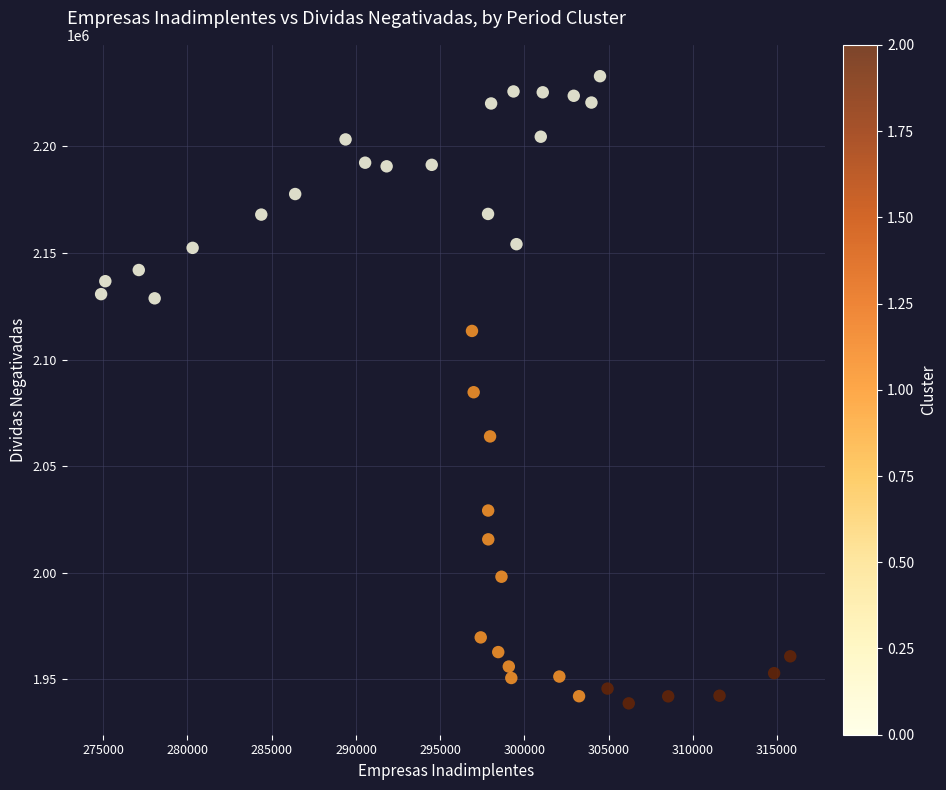

What is the range of Y values (max minus min)?

294150